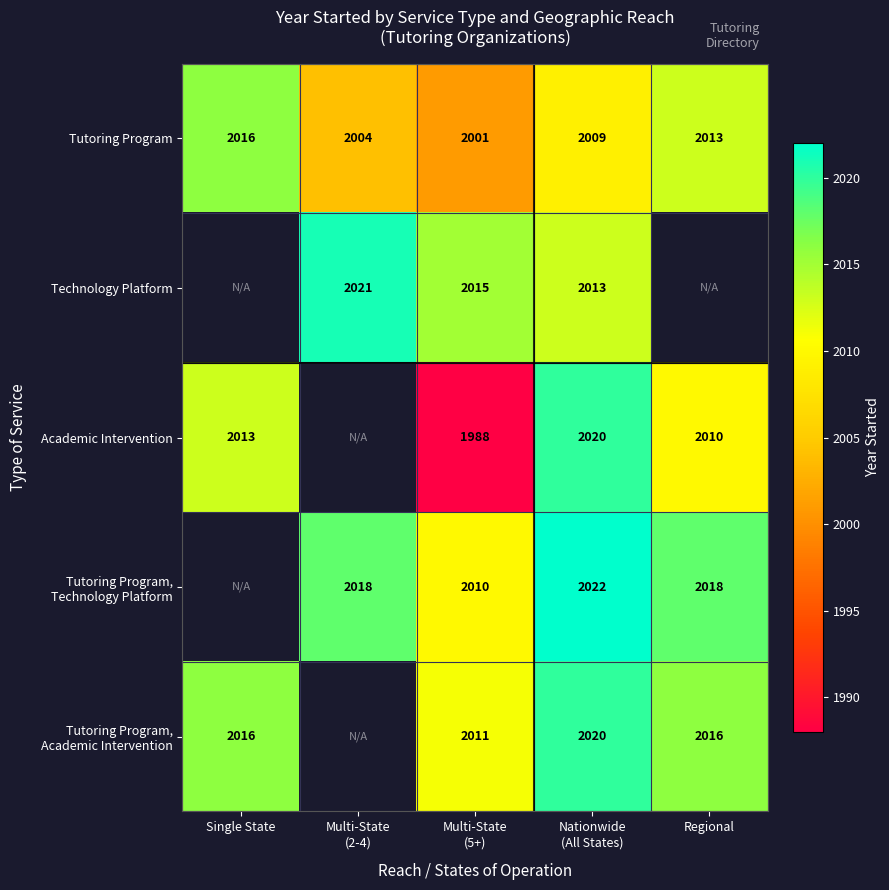

Which category has the highest value across all series?

Nationwide
(All States)